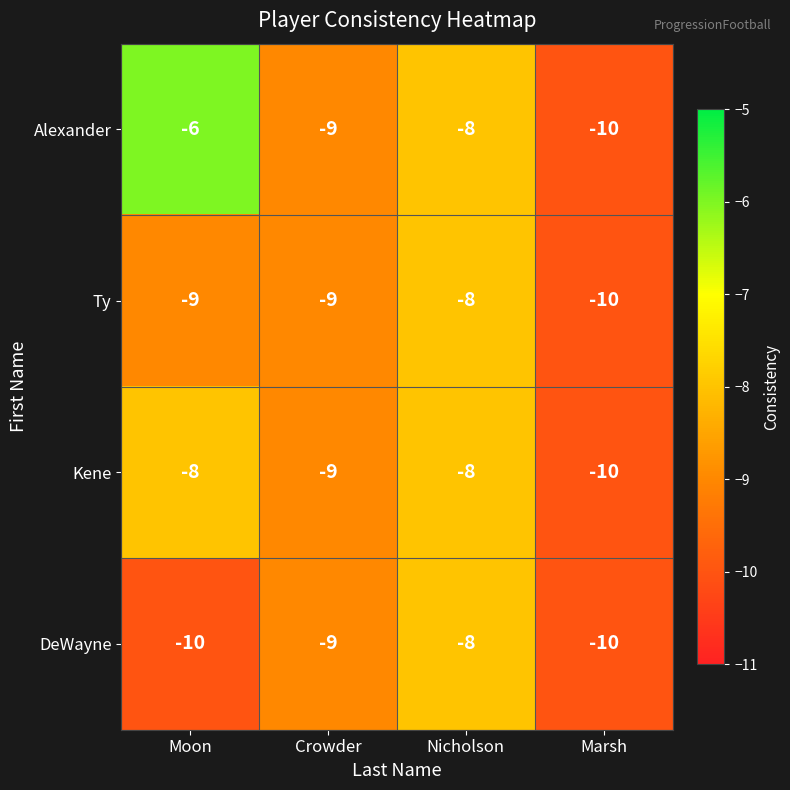

Reading left to right, transcribe all the data shown in this chart.

Alexander: Moon=-6	Crowder=-9	Nicholson=-8	Marsh=-10
Ty: Moon=-9	Crowder=-9	Nicholson=-8	Marsh=-10
Kene: Moon=-8	Crowder=-9	Nicholson=-8	Marsh=-10
DeWayne: Moon=-10	Crowder=-9	Nicholson=-8	Marsh=-10